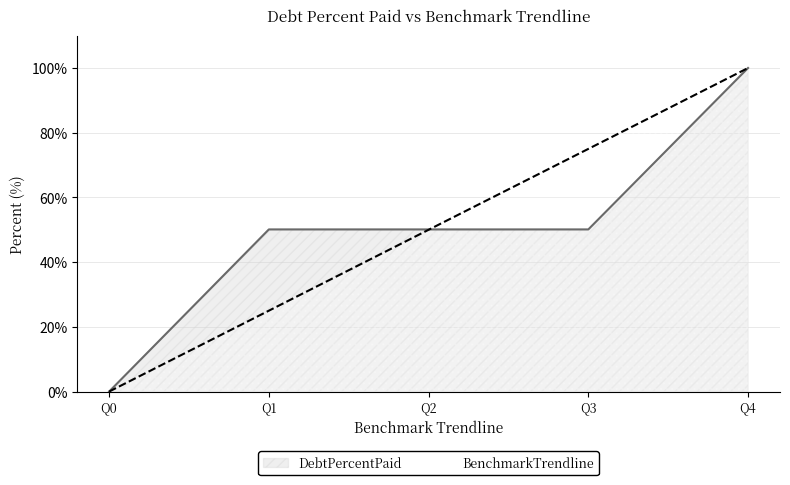

At which label is BenchmarkTrendline closest to 50?

Q2